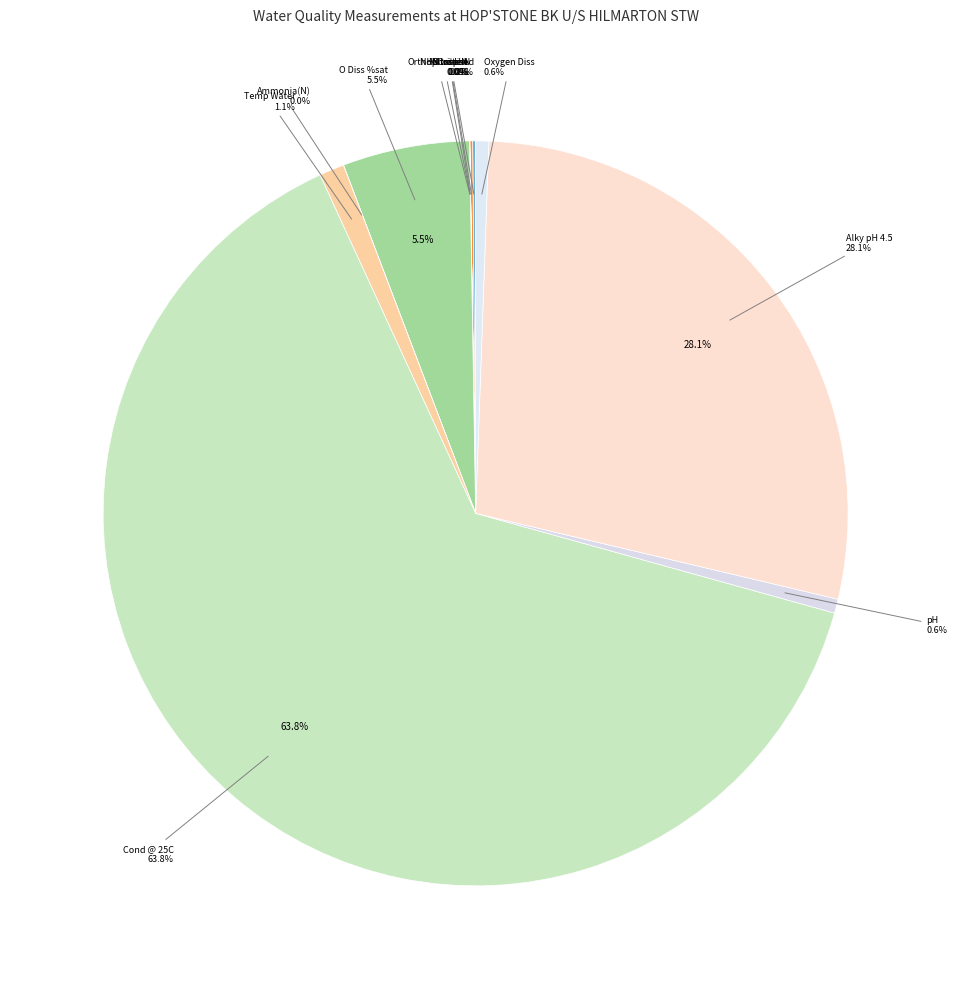

Does Cond @ 25C account for over 50% of the chart?

Yes